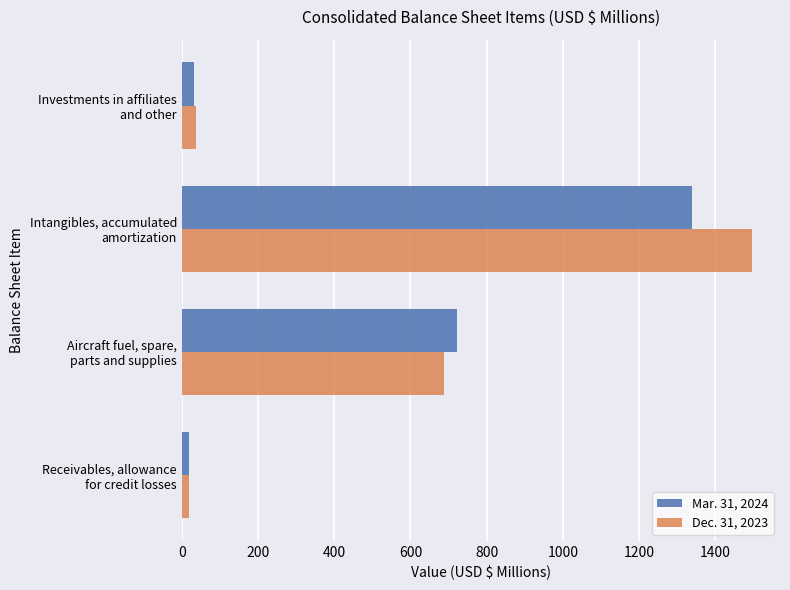

Which series has the widest spread of values?

Dec. 31, 2023